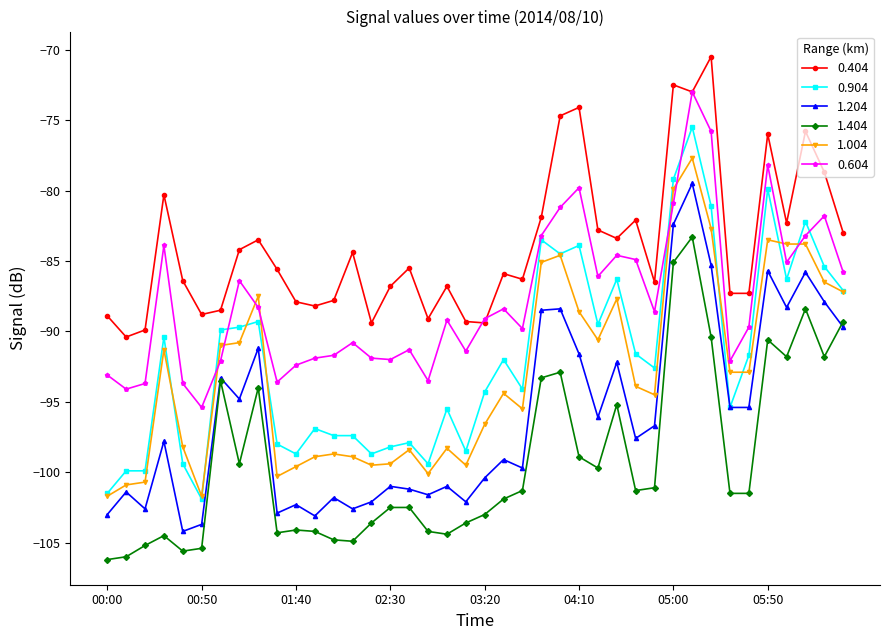

What are all the series names shown in the legend?

0.404, 0.904, 1.204, 1.404, 1.004, 0.604